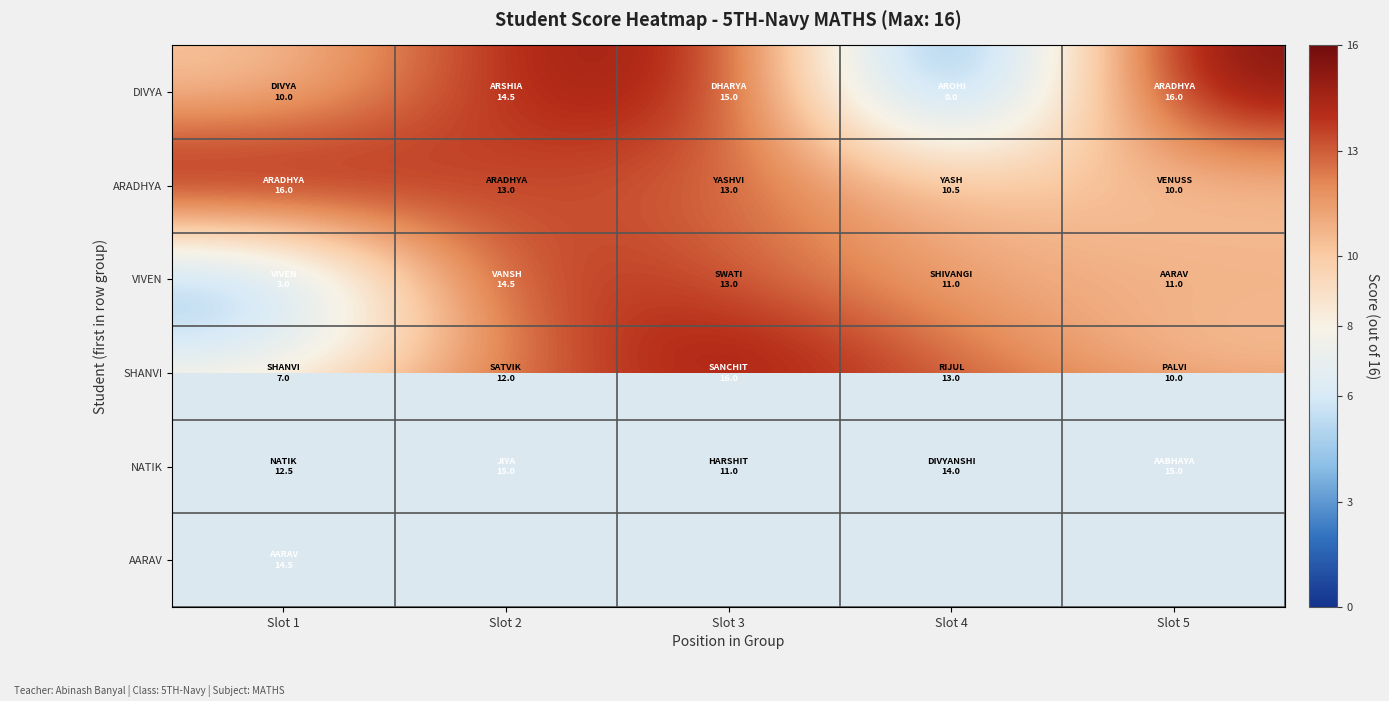

List the labels in order of VIVEN value, smallest first.

Slot 1, Slot 4, Slot 5, Slot 3, Slot 2